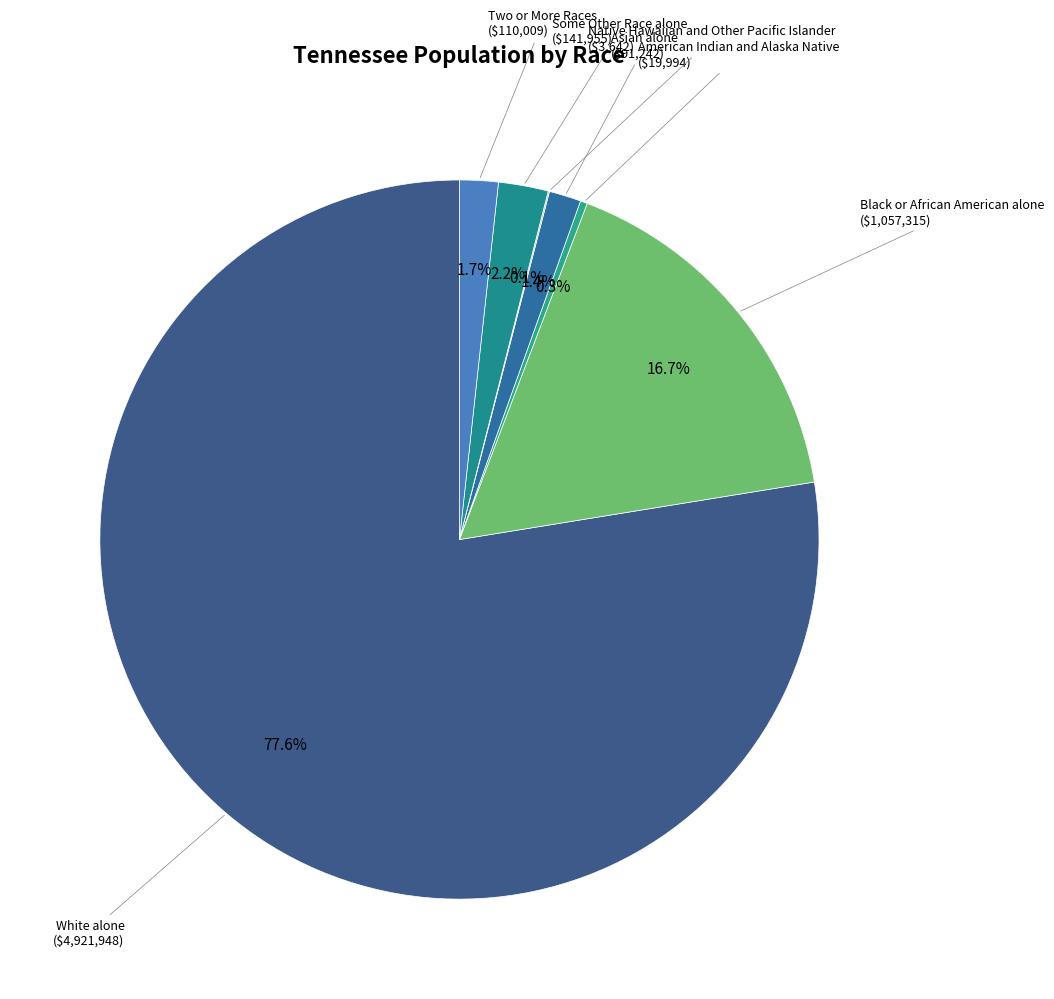

What is the majority slice?

White alone